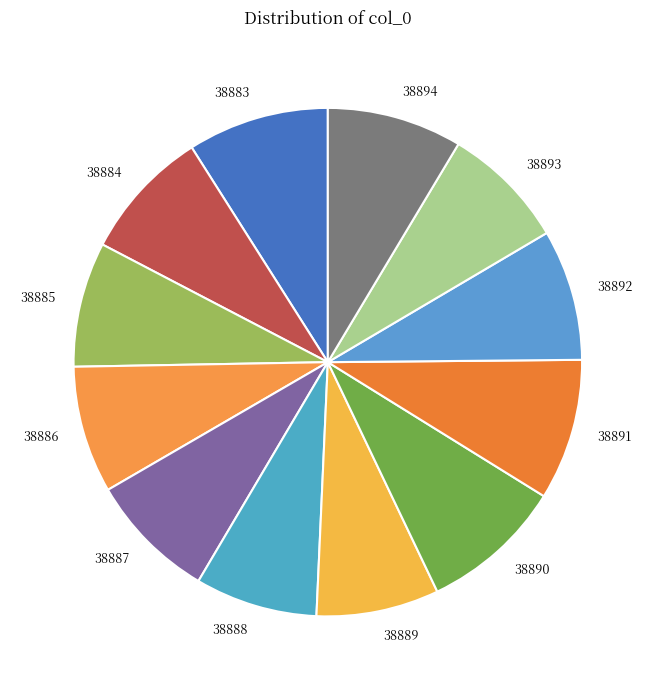

True or false: 38891 accounts for 1% of the total.

False